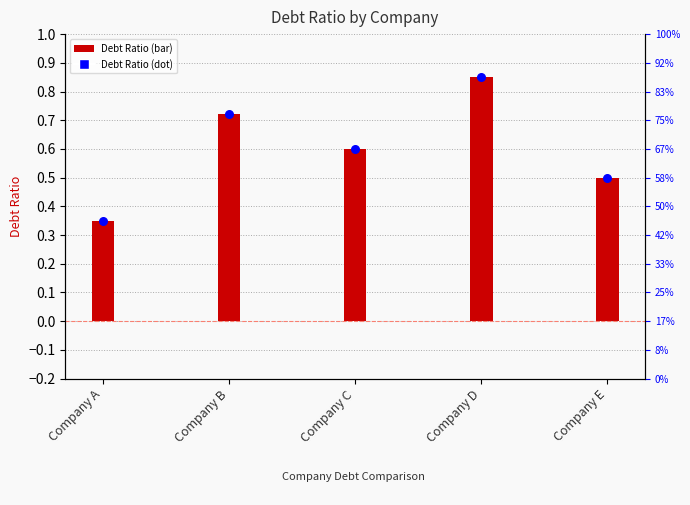

Which series has the widest spread of Y values?

Debt Ratio